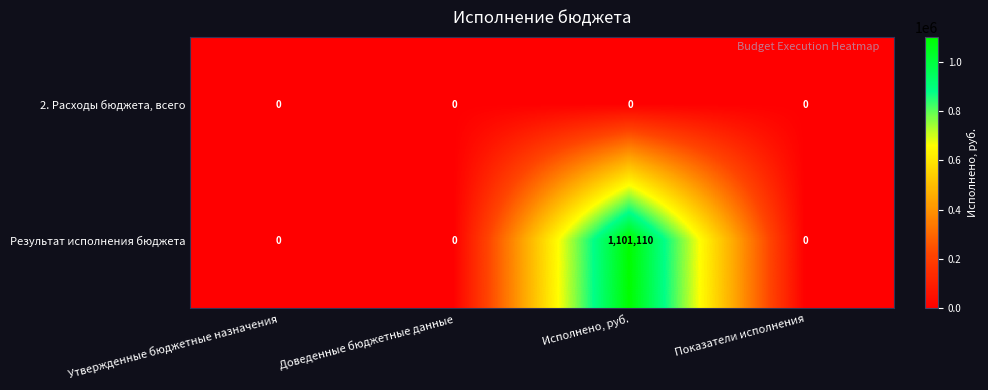

True or false: Результат исполнения бюджета has a value of 527026 at Доведенные бюджетные данные.

False